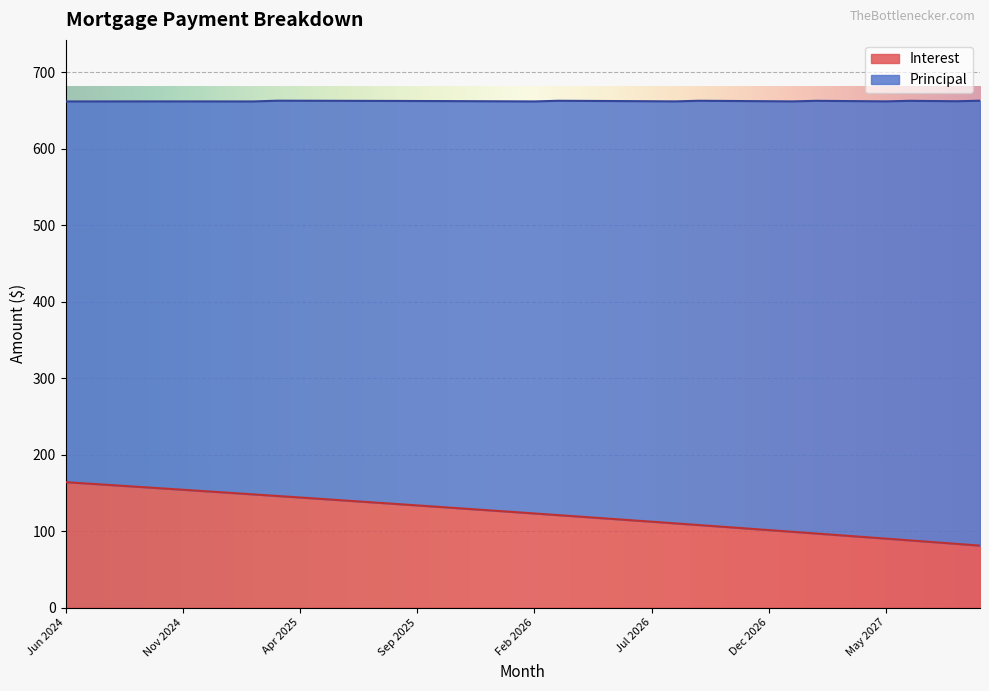

Rank the categories by value from lowest to highest.

Sep 2027, Aug 2027, Jul 2027, Jun 2027, May 2027, Apr 2027, Mar 2027, Feb 2027, Jan 2027, Dec 2026, Nov 2026, Oct 2026, Sep 2026, Aug 2026, Jul 2026, Jun 2026, May 2026, Apr 2026, Mar 2026, Feb 2026, Jan 2026, Dec 2025, Nov 2025, Oct 2025, Sep 2025, Aug 2025, Jul 2025, Jun 2025, May 2025, Apr 2025, Mar 2025, Feb 2025, Jan 2025, Dec 2024, Nov 2024, Oct 2024, Sep 2024, Aug 2024, Jul 2024, Jun 2024